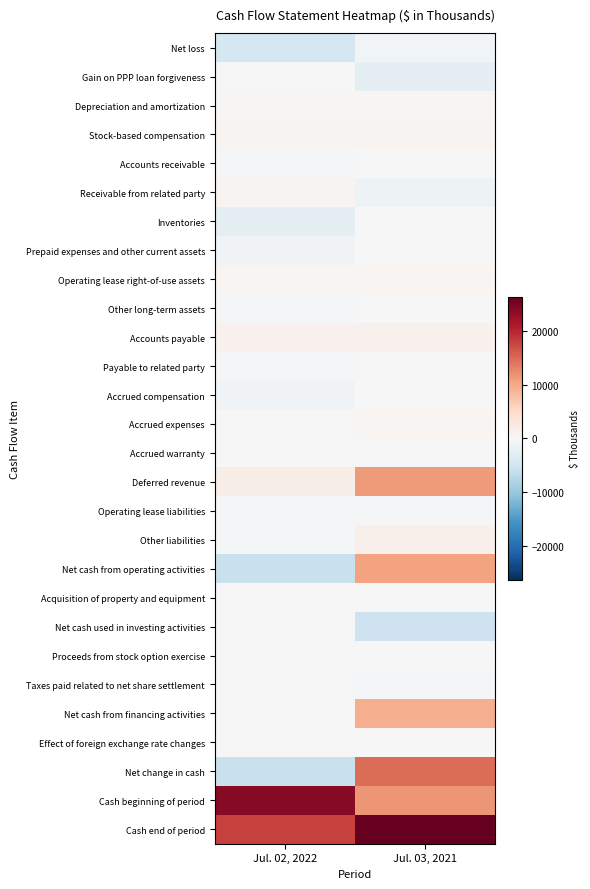

What is the minimum value shown in the chart?

-5886